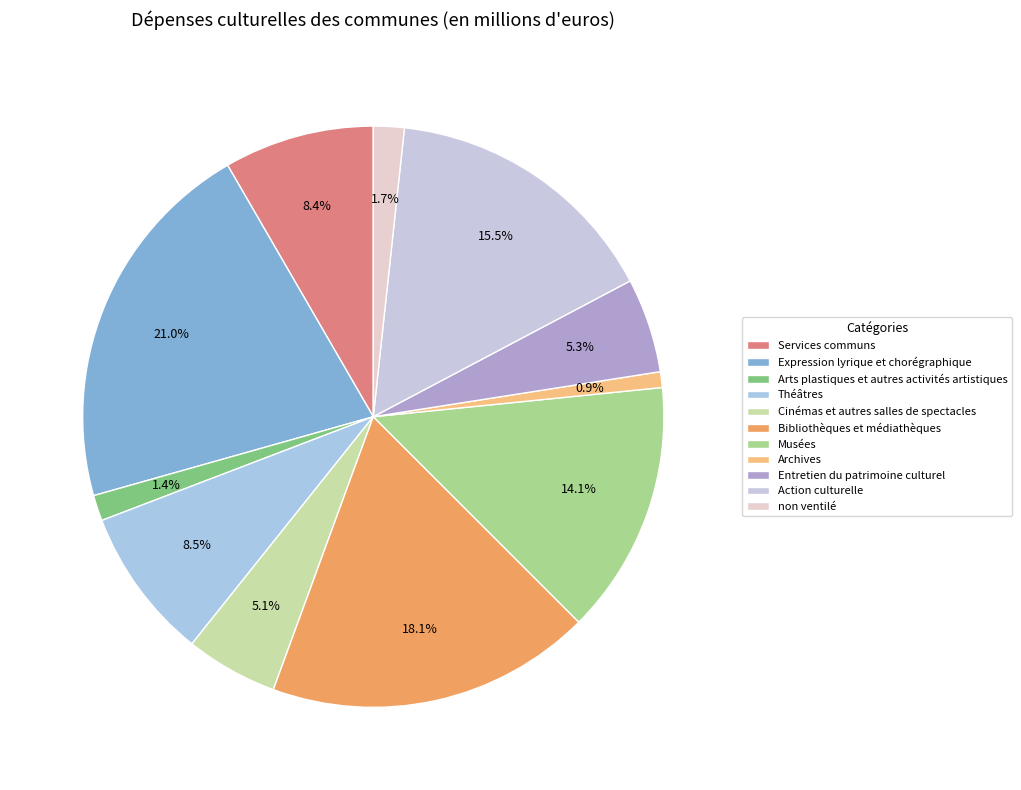

To the nearest percent, what percentage of the pie is Théâtres?

8%